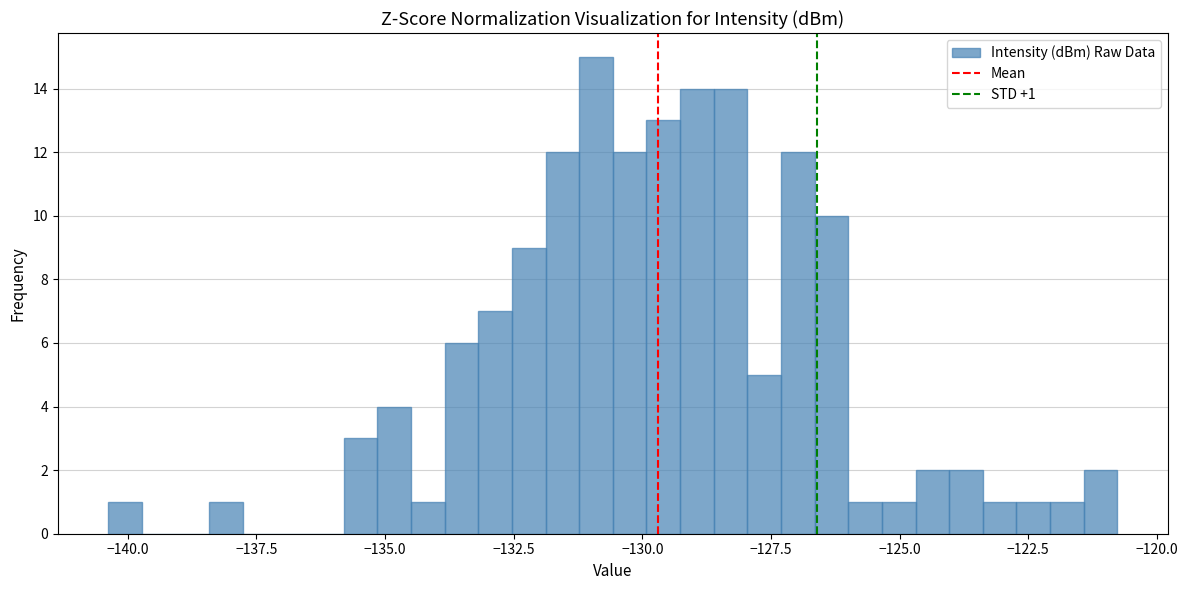

Read against the x-axis, roughly where is the centre of the tallest bar?

-131.0